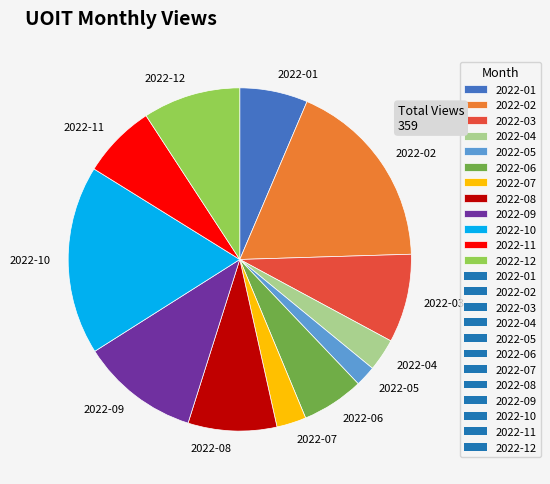

Which slice is the smallest?

2022-05